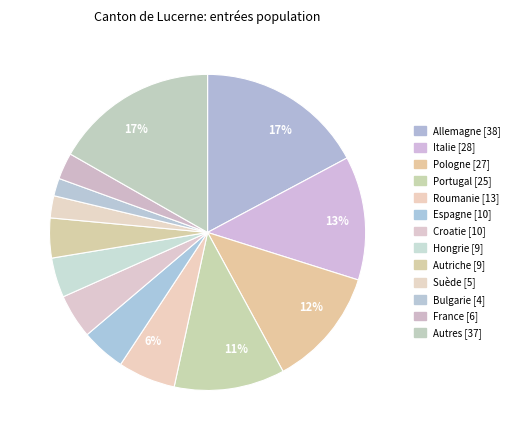

Which category has the smallest portion of the pie?

Bulgarie